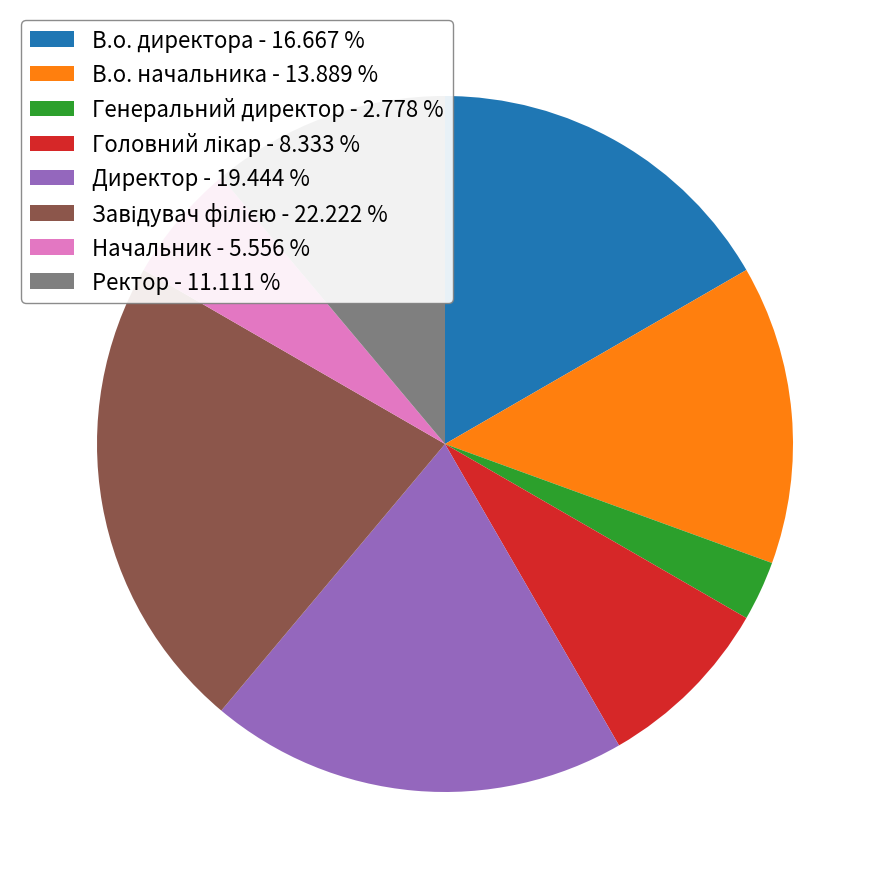

Which slice is the smallest?

Генеральний директор